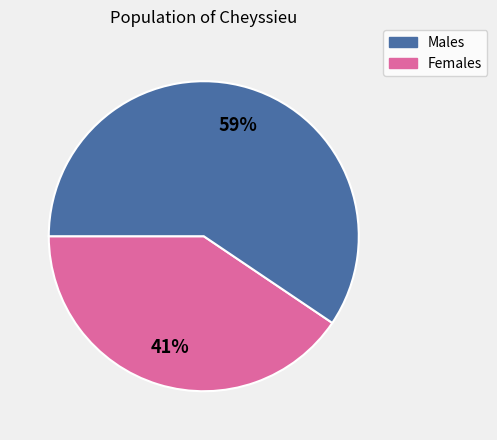

To the nearest percent, what is the average slice percentage?

50%